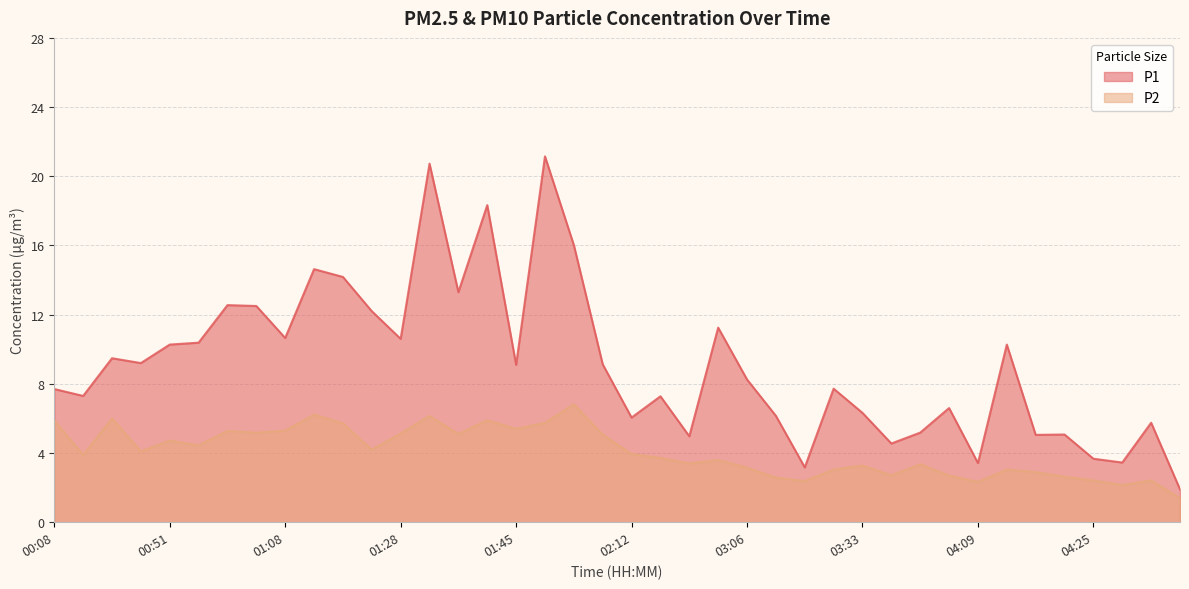

Rank the categories by P1 value from lowest to highest.

04:38, 03:25, 04:09, 04:29, 04:25, 03:37, 02:44, 04:17, 04:21, 03:42, 04:34, 02:12, 03:21, 03:33, 03:48, 02:16, 00:12, 00:08, 03:29, 03:06, 01:45, 02:08, 00:47, 00:16, 00:51, 04:13, 00:55, 01:28, 01:08, 02:48, 01:22, 01:04, 00:59, 01:36, 01:17, 01:13, 01:58, 01:40, 01:32, 01:54